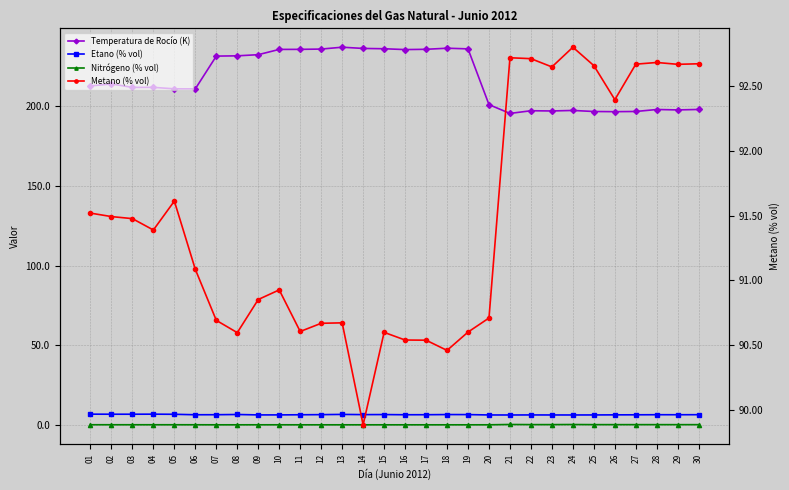

Reading left to right, transcribe all the data shown in this chart.

Temperatura de Rocío (K): 212.7	214.0	211.8	211.8	210.9	210.9	231.4	231.6	232.3	235.6	235.7	235.9	237.0	236.2	236.1	235.5	235.7	236.4	236.0	201.0	195.5	197.1	197.0	197.3	196.7	196.6	196.7	197.9	197.7	197.9
Etano (% vol): 6.7	6.7	6.7	6.7	6.6	6.3	6.4	6.5	6.2	6.2	6.3	6.4	6.5	6.4	6.5	6.3	6.4	6.5	6.4	6.2	6.2	6.2	6.2	6.2	6.2	6.3	6.3	6.4	6.3	6.4
Nitrógeno (% vol): 0.1	0.1	0.1	0.1	0.1	0.0	0.0	0.0	0.0	0.0	0.0	0.0	0.0	0.0	0.0	0.0	0.0	0.0	0.0	0.0	0.2	0.1	0.1	0.2	0.1	0.1	0.1	0.1	0.1	0.1
Metano (% vol): 91.5	91.5	91.5	91.4	91.6	91.1	90.7	90.6	90.9	90.9	90.6	90.7	90.7	89.9	90.6	90.5	90.5	90.5	90.6	90.7	92.7	92.7	92.6	92.8	92.7	92.4	92.7	92.7	92.7	92.7